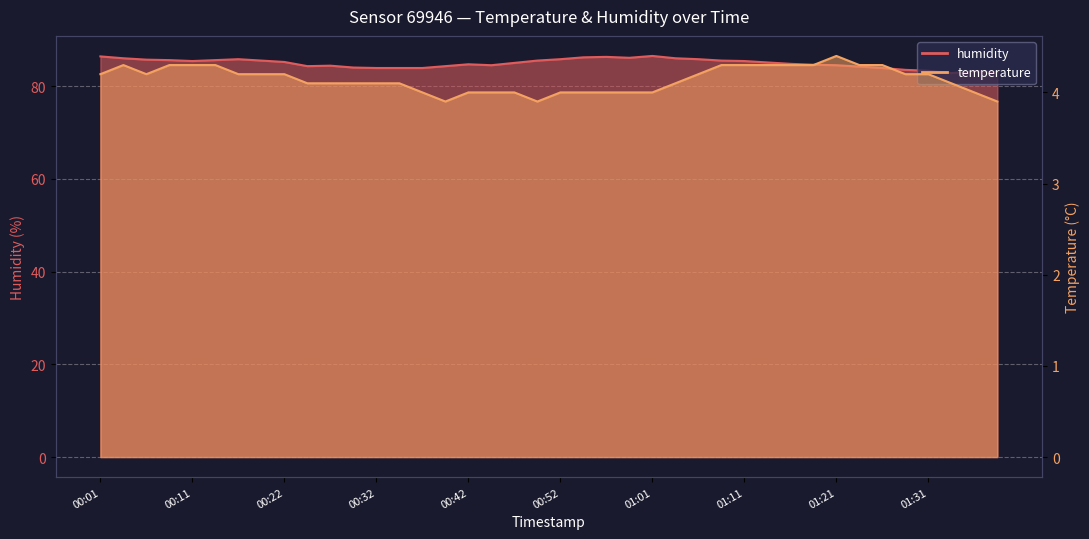

What position from the right is 00:59?

17